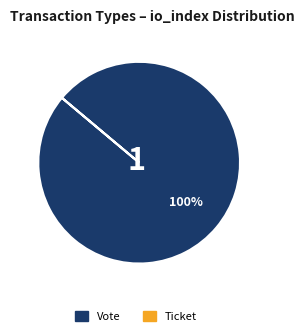

Does Vote represent more than half of the total?

Yes